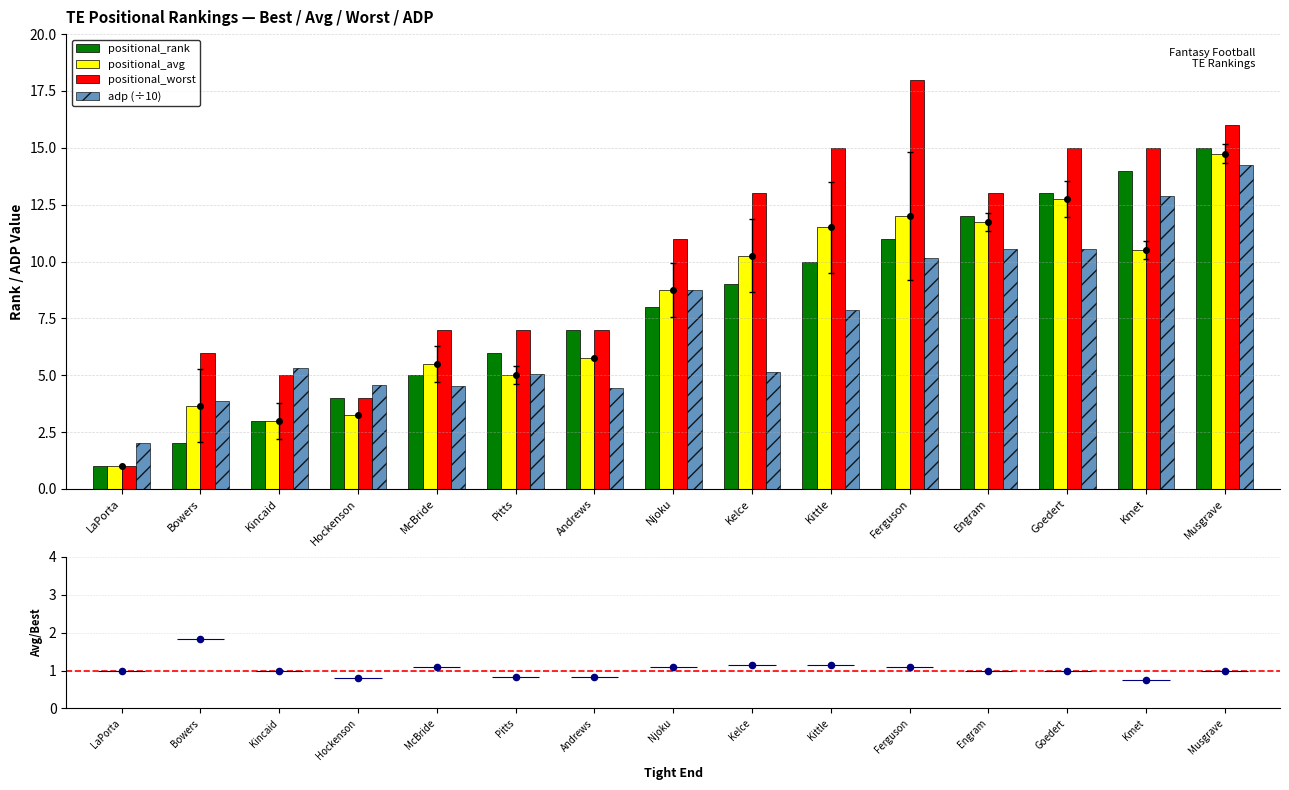

Which series has the widest spread of Y values?

positional_worst